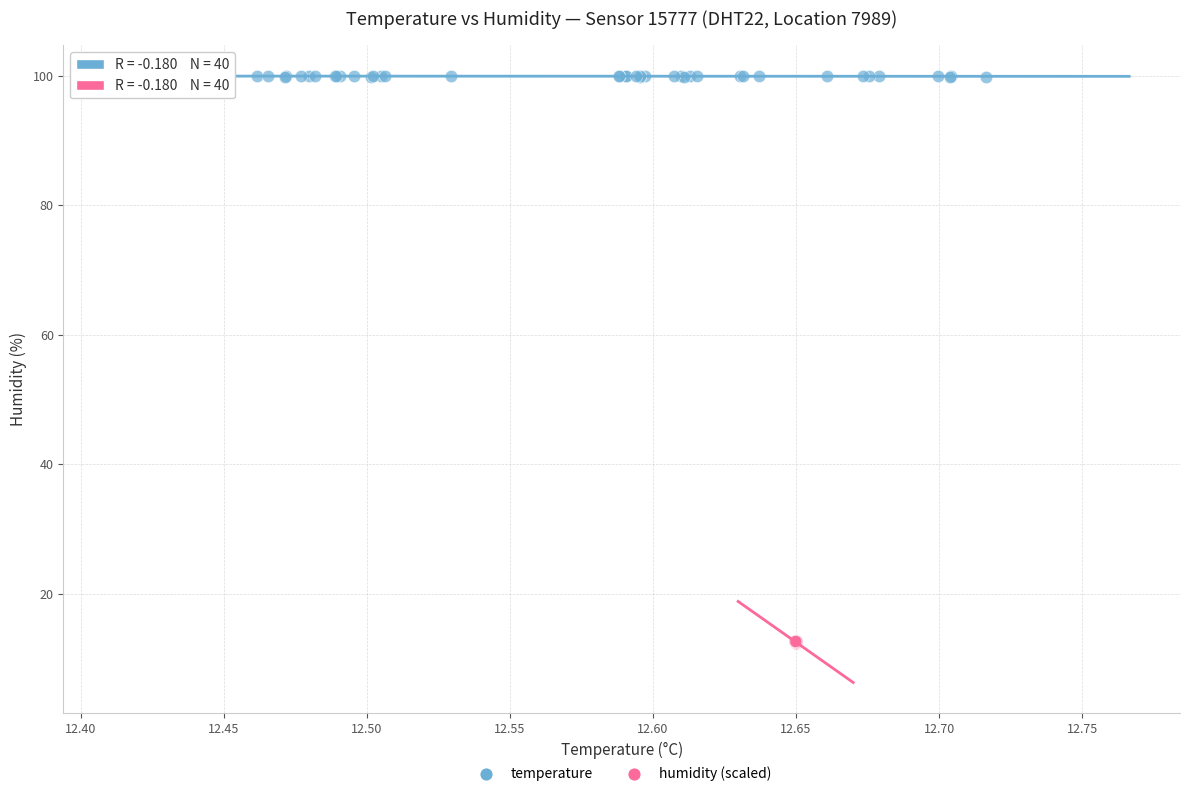

Which series contains the lowest Y value?

humidity (scaled)